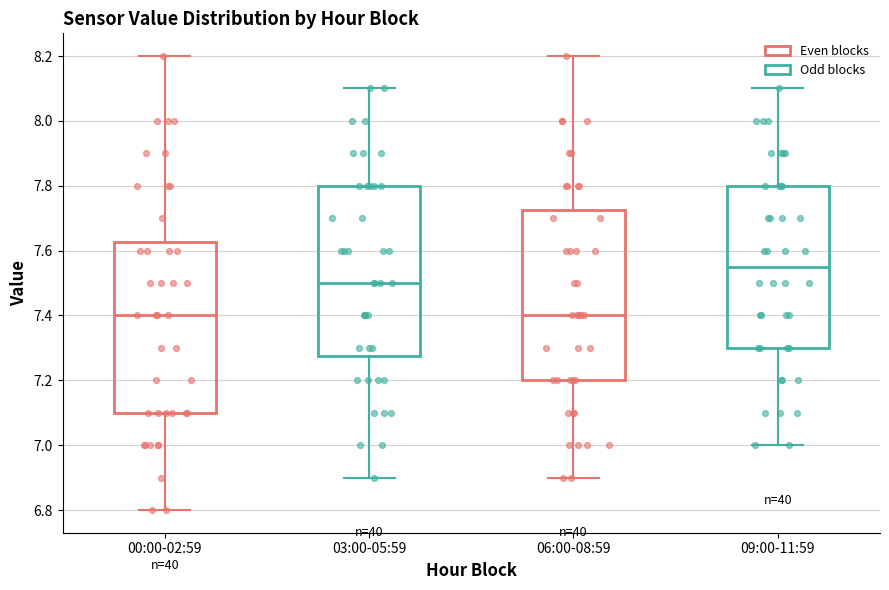

Where does the upper whisker of the box for 03:00-05:59 end on the y-axis? The values are not printed on the chart, so give them approximately, as read against the axis.

8.10